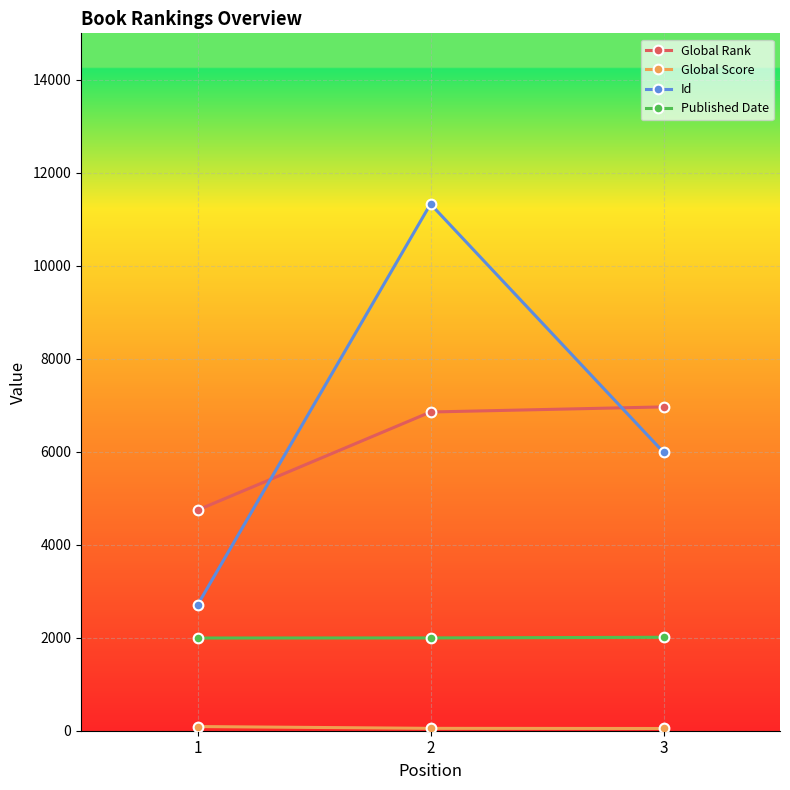

What is the greatest value displayed?

11329